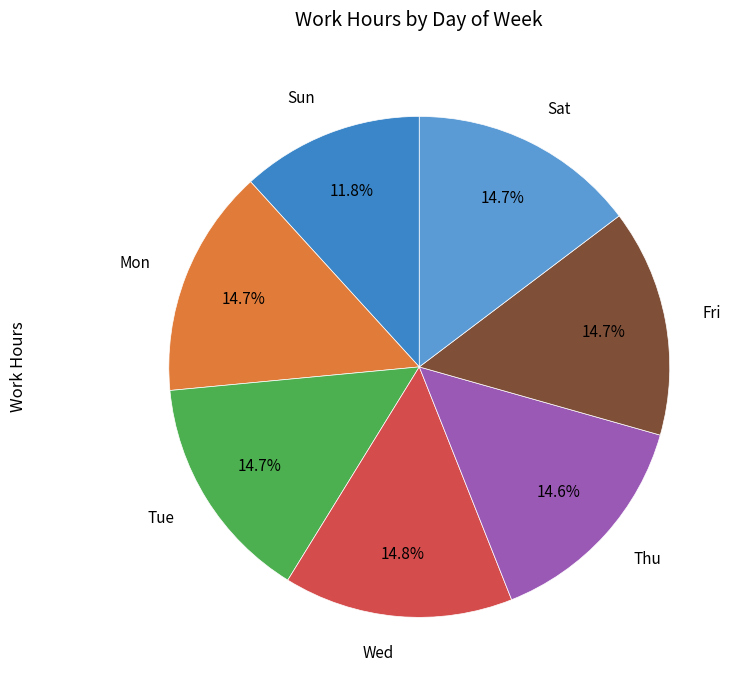

Is there a majority slice in this chart?

No